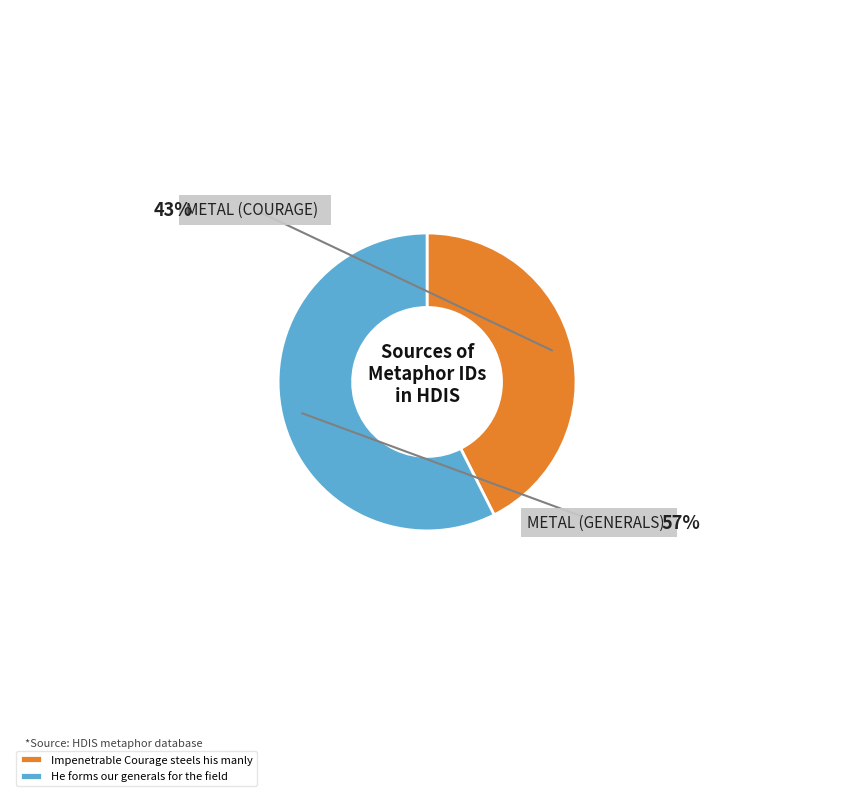

How many slices are in this pie chart?

2